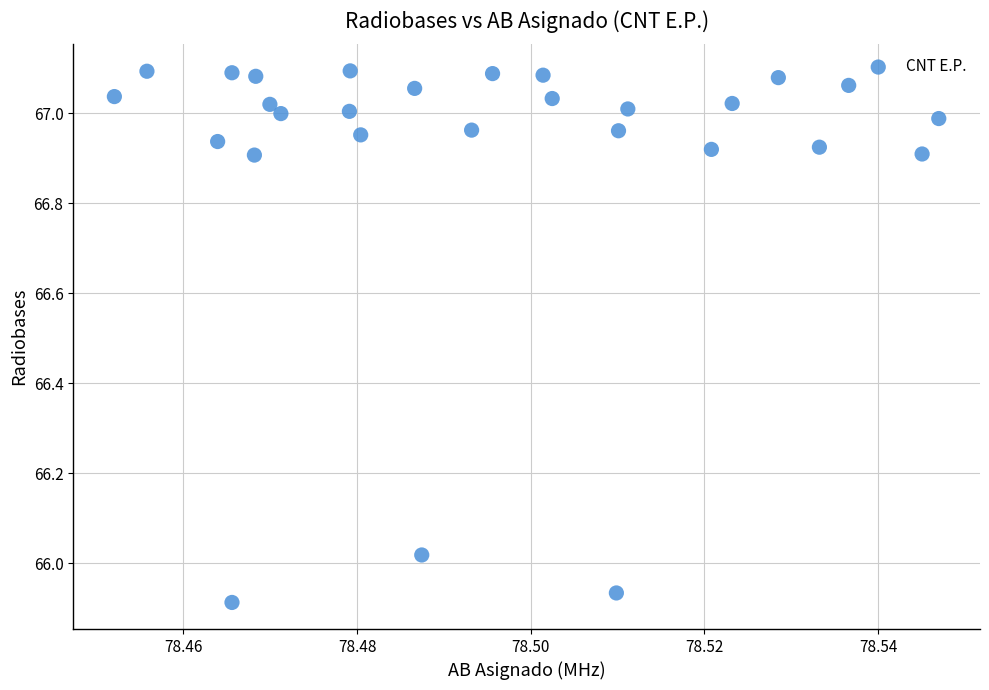

What is the range of Y values (max minus min)?

1.2